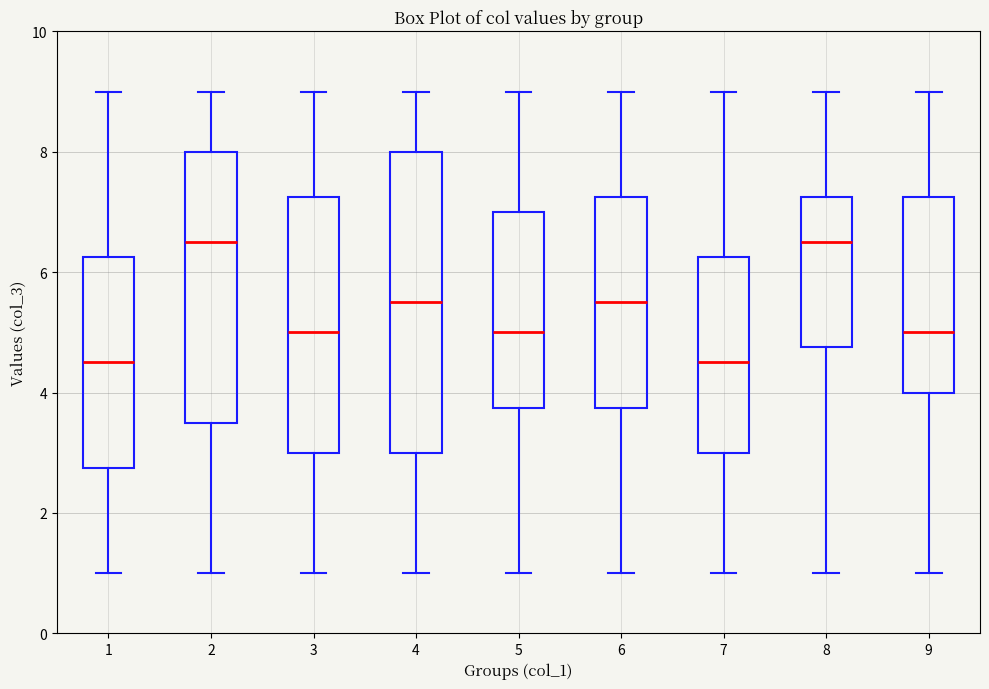

Reading left to right, transcribe this box plot: for each box, give where its median line is, the range the box spans, and where its two whiskers end, as read against the y-axis. The values are not printed on the chart, so give them approximately, as read against the axis.

1: median 4.6, box 2.8 to 6.2, whiskers 1.0 to 9.0
2: median 6.6, box 3.6 to 8.0, whiskers 1.0 to 9.0
3: median 5.0, box 3.0 to 7.2, whiskers 1.0 to 9.0
4: median 5.6, box 3.0 to 8.0, whiskers 1.0 to 9.0
5: median 5.0, box 3.8 to 7.0, whiskers 1.0 to 9.0
6: median 5.6, box 3.8 to 7.2, whiskers 1.0 to 9.0
7: median 4.6, box 3.0 to 6.2, whiskers 1.0 to 9.0
8: median 6.6, box 4.8 to 7.2, whiskers 1.0 to 9.0
9: median 5.0, box 4.0 to 7.2, whiskers 1.0 to 9.0